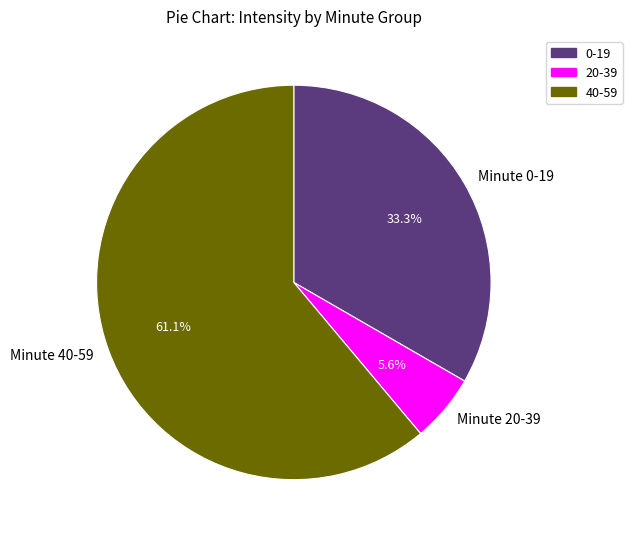

Does any single category account for the majority?

Yes